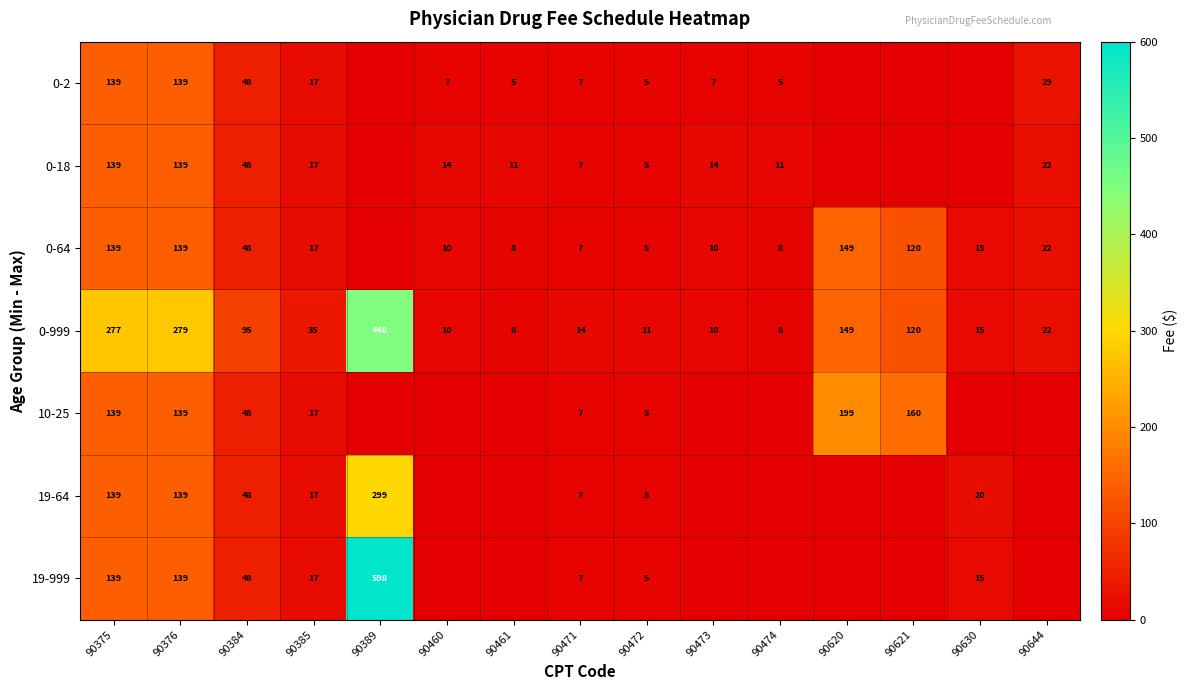

At how many categories does at least one series exceed 422?

1